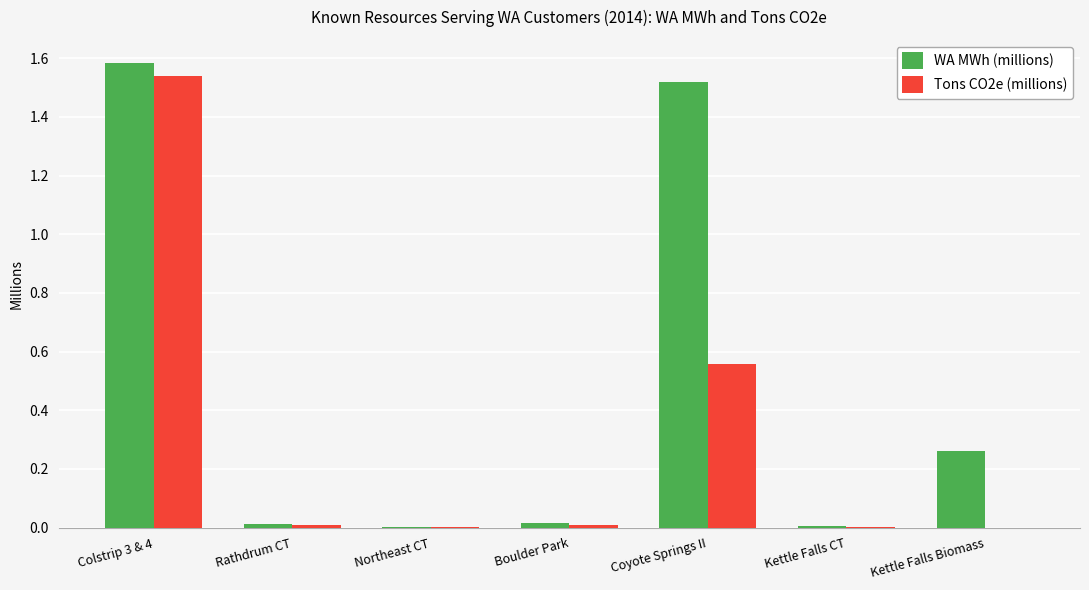

At which label does WA MWh (millions) reach its peak?

Colstrip 3 & 4